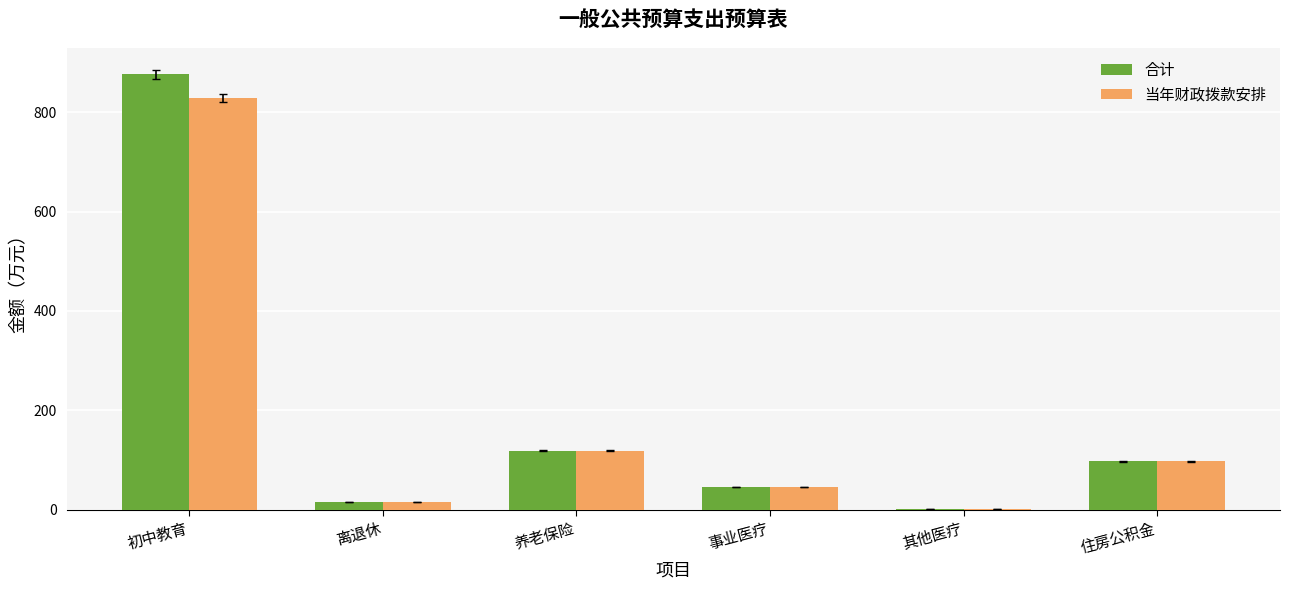

How many data points does each series have?

6